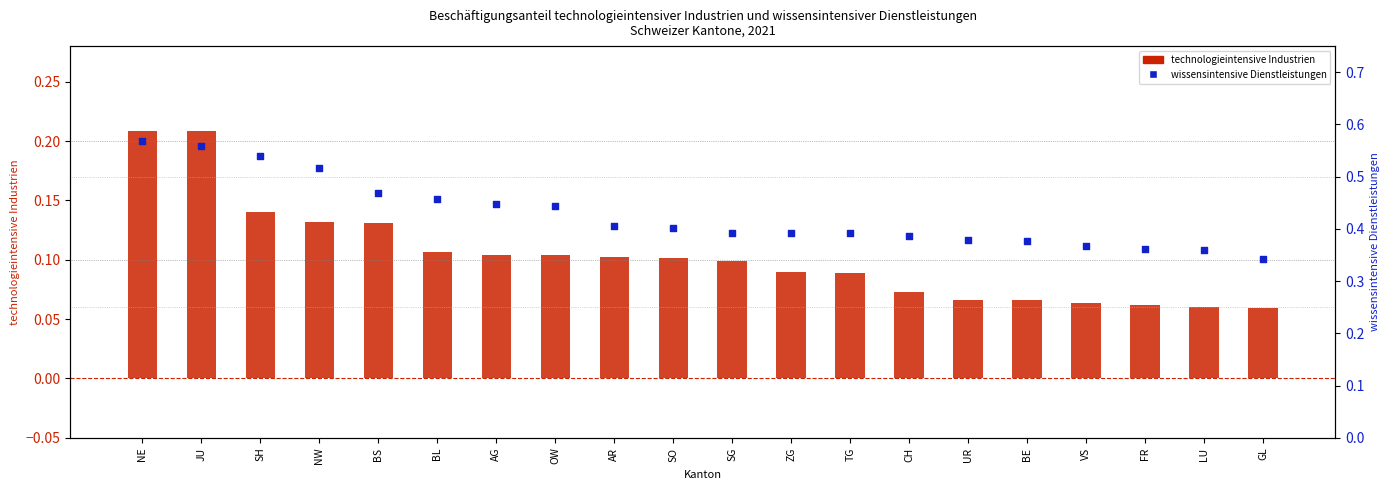

At how many categories does at least one series exceed 0?

20